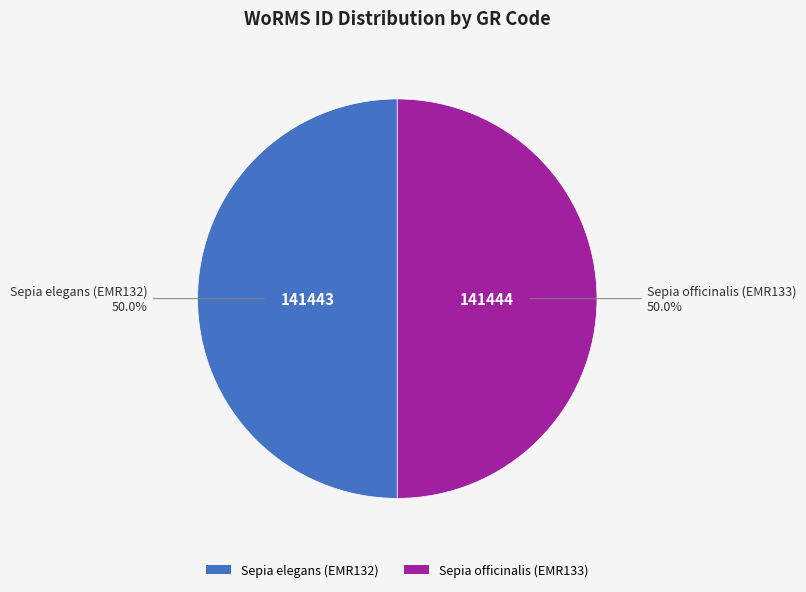

What is the ratio of the value at Sepia elegans (EMR132) to the value at Sepia officinalis (EMR133)?

1.0